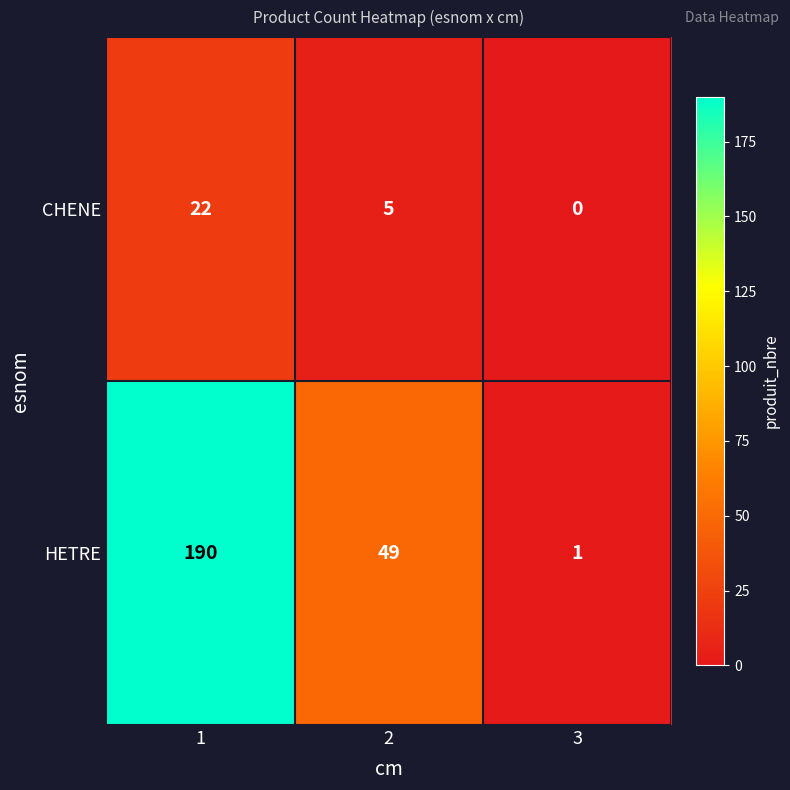

Between 1 and 2, which series saw the biggest shift?

HETRE